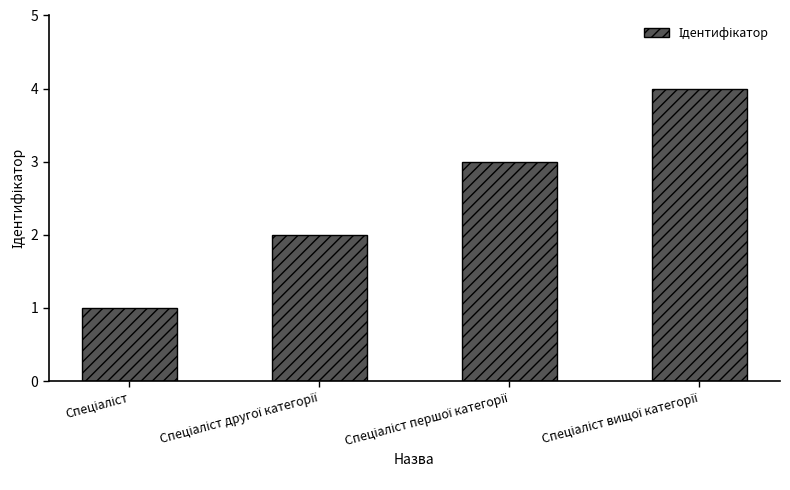

What is the greatest value displayed?

4